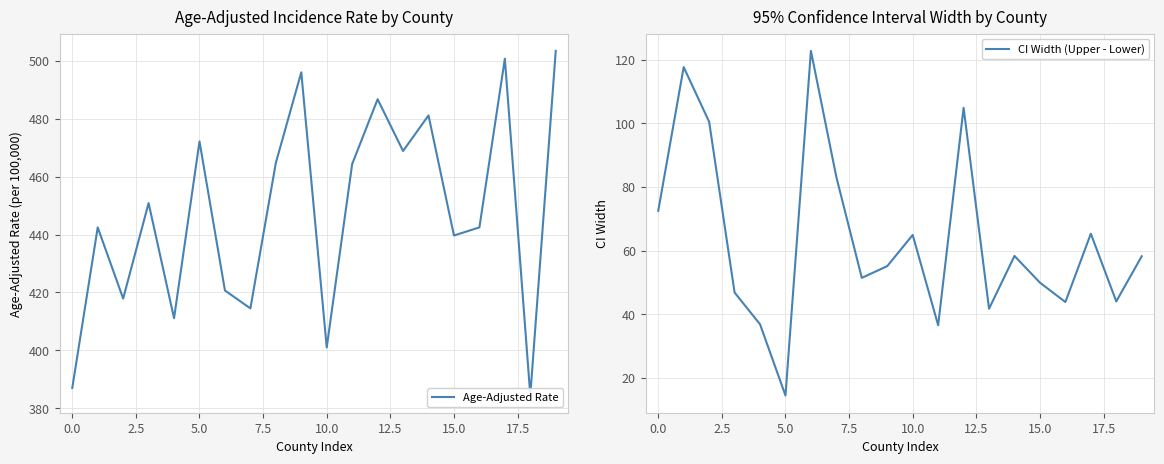

Rank the series by their average value, from highest to lowest.

Age-Adjusted Rate, CI Width (Upper - Lower)